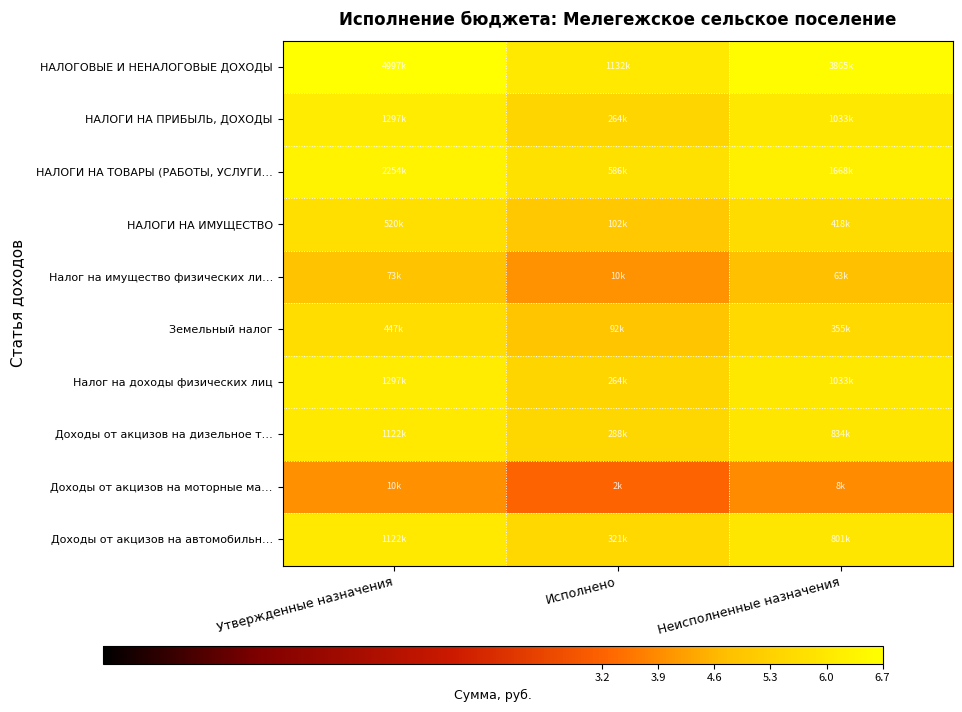

Rank the series by their maximum value, from highest to lowest.

НАЛОГОВЫЕ И НЕНАЛОГОВЫЕ ДОХОДЫ, НАЛОГИ НА ТОВАРЫ (РАБОТЫ, УСЛУГИ…, НАЛОГИ НА ПРИБЫЛЬ, ДОХОДЫ, Налог на доходы физических лиц, Доходы от акцизов на дизельное т…, Доходы от акцизов на автомобильн…, НАЛОГИ НА ИМУЩЕСТВО, Земельный налог, Налог на имущество физических ли…, Доходы от акцизов на моторные ма…